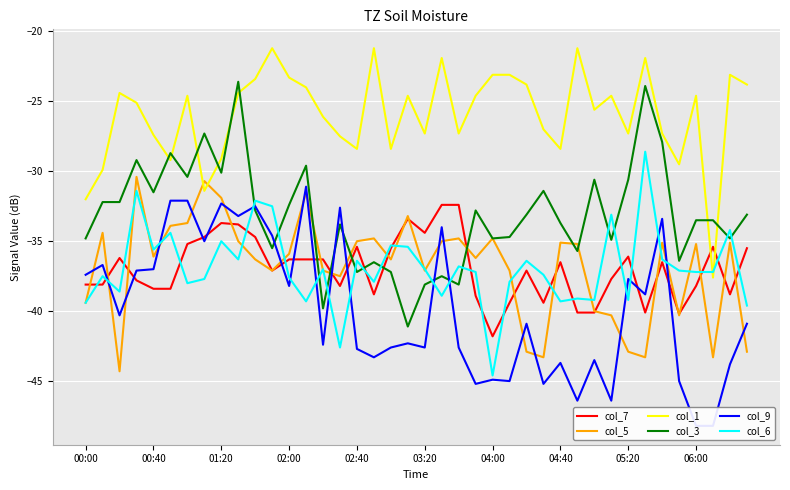

True or false: col_7 has more than 0 points higher than both neighbors.

True